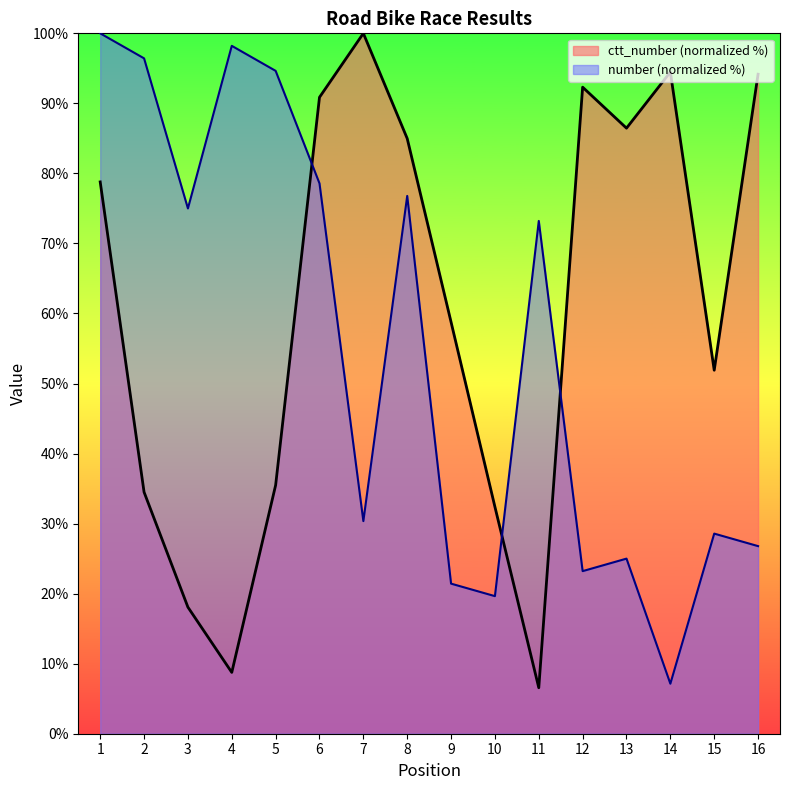

How many intersections are there between number and ctt_number?

3